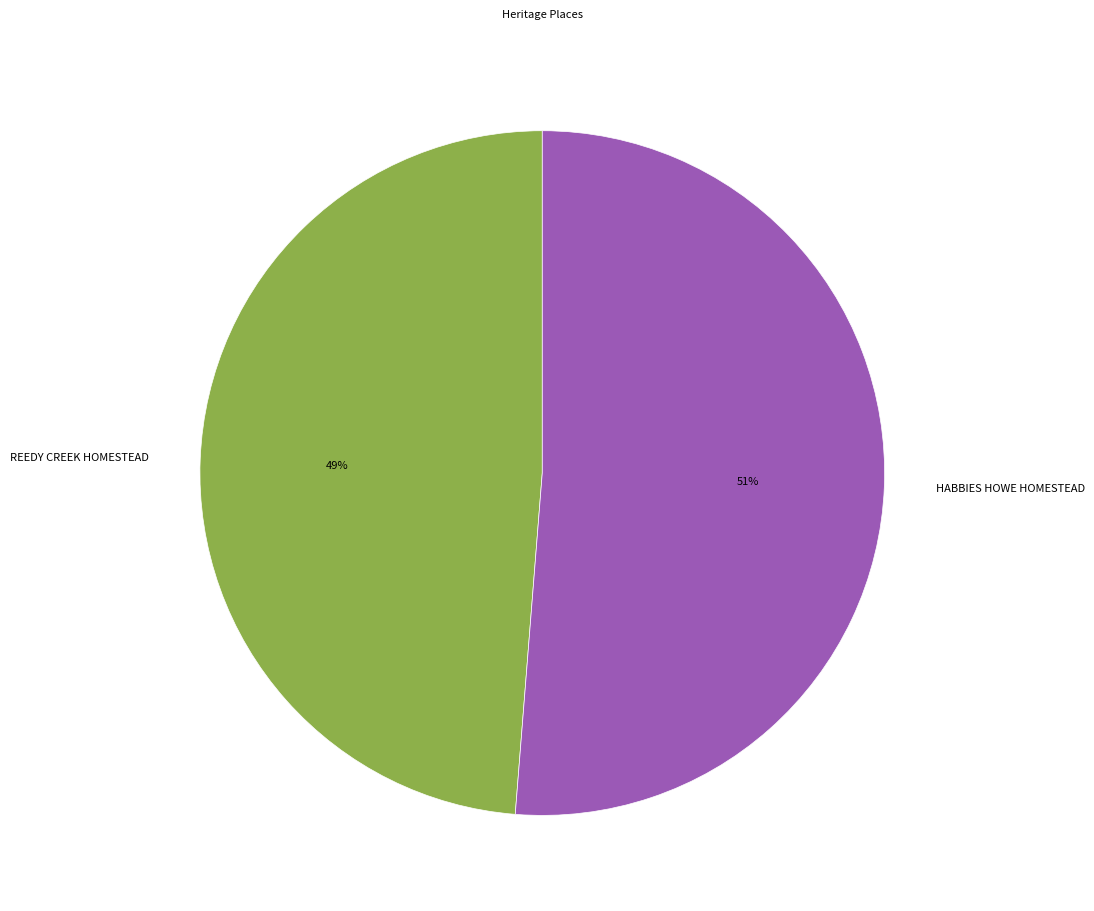

Combined, do HABBIES HOWE HOMESTEAD and REEDY CREEK HOMESTEAD account for over 50%?

Yes